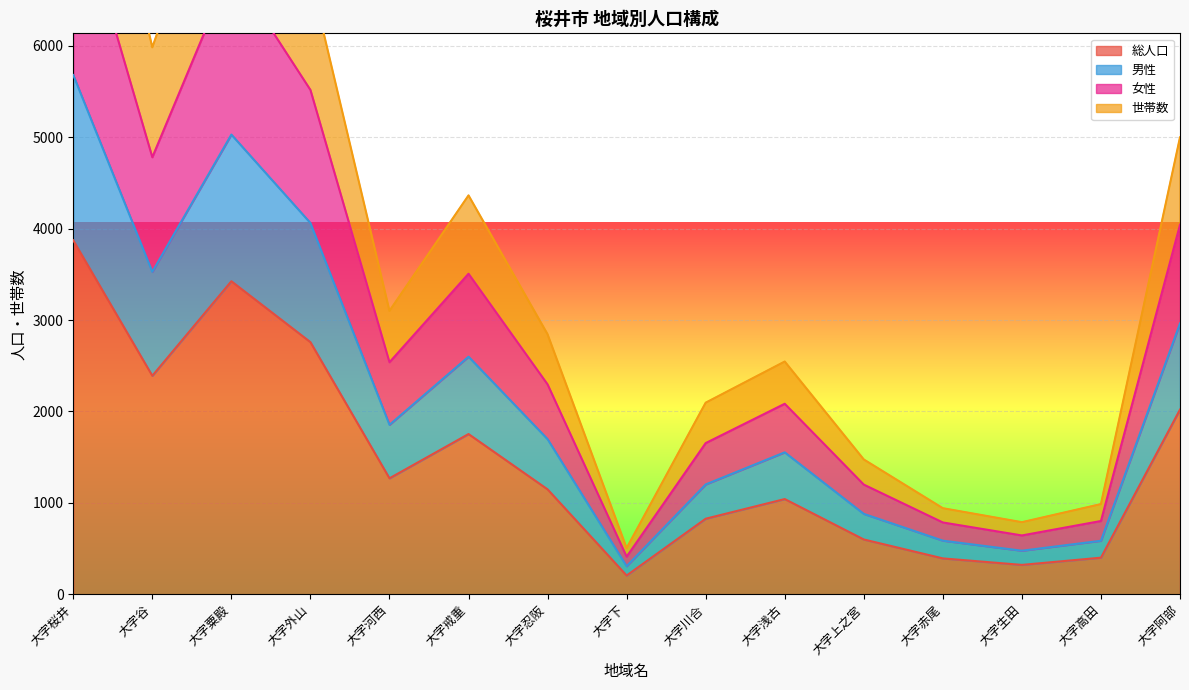

What is the maximum value for 総人口?

3872